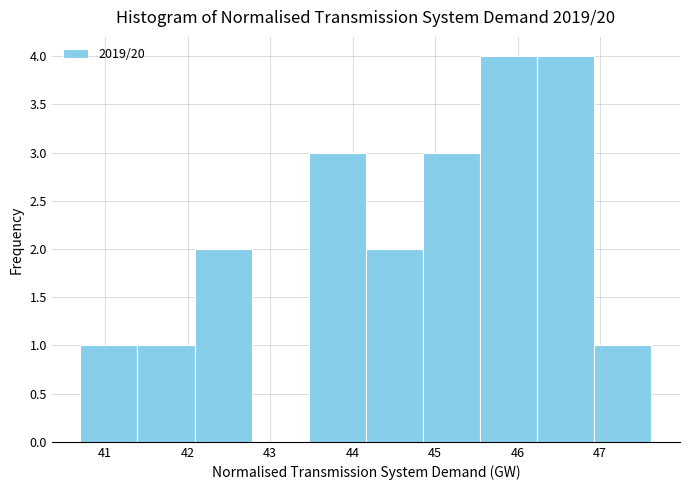

Reading left to right, list every bar in this chart as the range it spans on the x-axis followed by its height. Neither the bar edges nor the heights are printed on the chart, so give them approximately, as read against the axes.

40.7 to 41.4: 1
41.4 to 42.1: 1
42.1 to 42.8: 2
42.8 to 43.5: 0
43.5 to 44.2: 3
44.2 to 44.9: 2
44.9 to 45.5: 3
45.5 to 46.2: 4
46.2 to 46.9: 4
46.9 to 47.6: 1